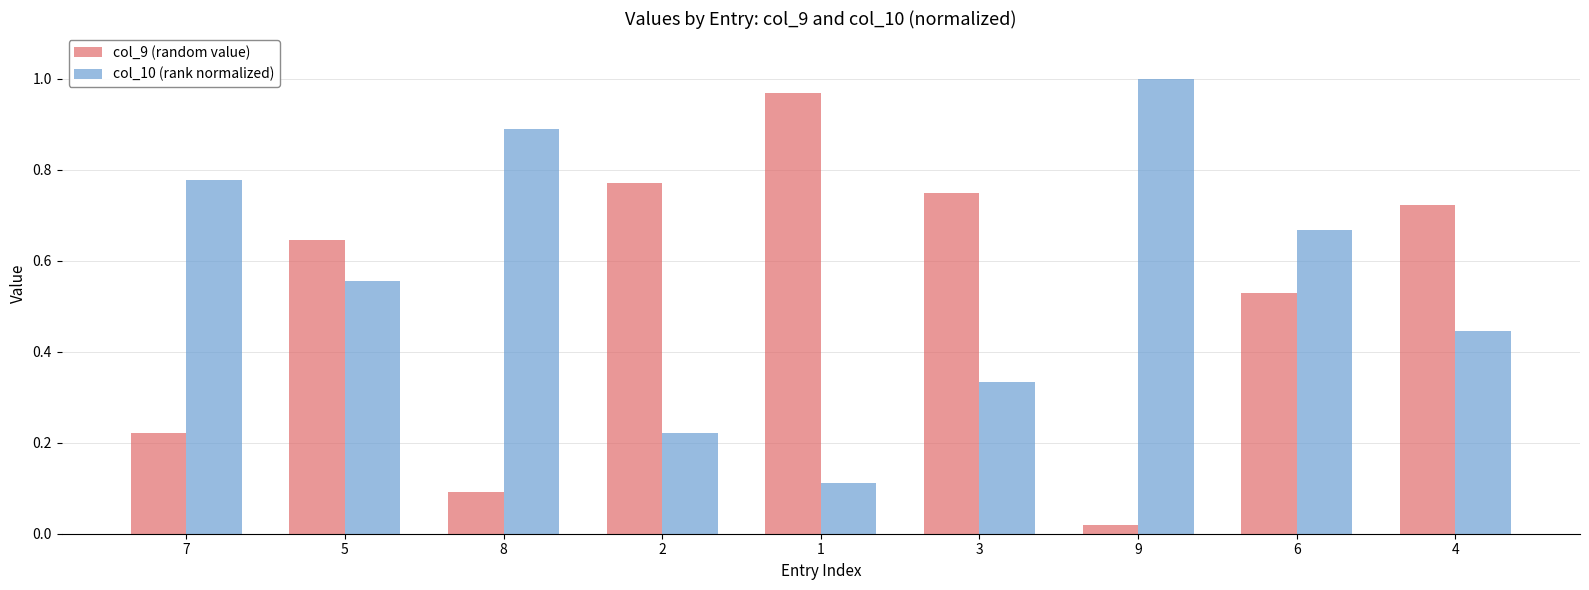

Which label corresponds to the largest value in the chart?

9